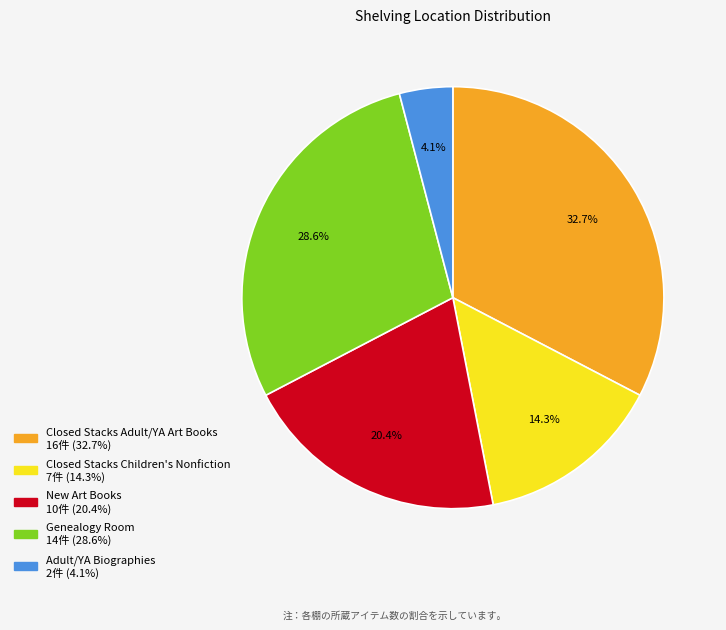

Is it true that New Art Books is 20% of the pie?

True